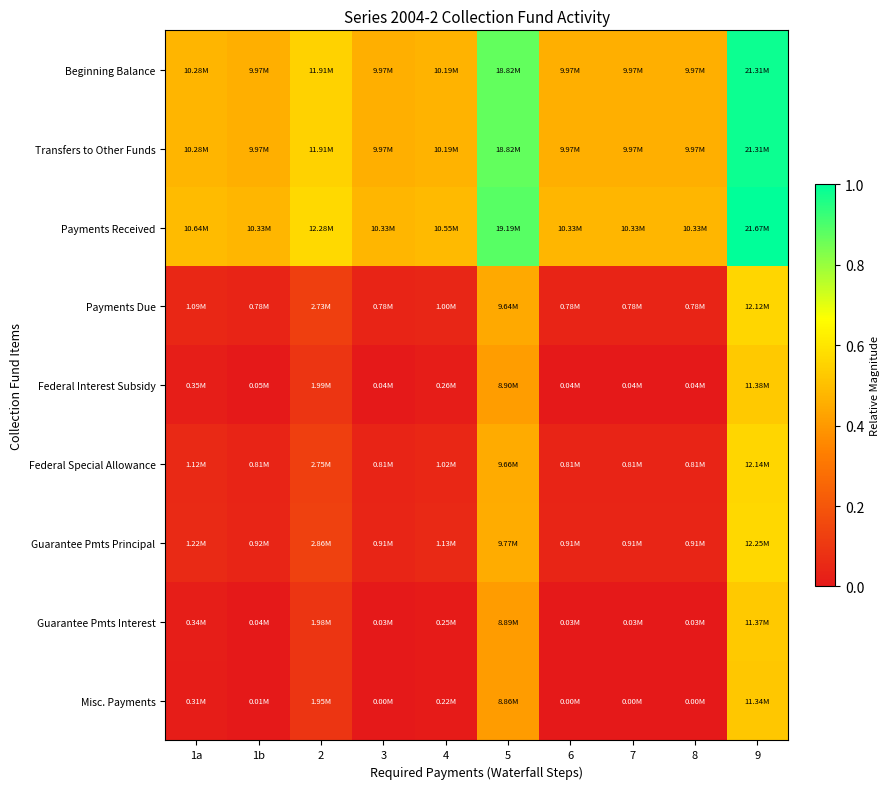

Reading left to right, extract all data points from this chart.

Beginning Balance: 1a=0.5	1b=0.5	2=0.5	3=0.5	4=0.5	5=0.9	6=0.5	7=0.5	8=0.5	9=1.0
Transfers to Other Funds: 1a=0.5	1b=0.5	2=0.5	3=0.5	4=0.5	5=0.9	6=0.5	7=0.5	8=0.5	9=1.0
Payments Received: 1a=0.5	1b=0.5	2=0.6	3=0.5	4=0.5	5=0.9	6=0.5	7=0.5	8=0.5	9=1.0
Payments Due: 1a=0.1	1b=0.0	2=0.1	3=0.0	4=0.0	5=0.4	6=0.0	7=0.0	8=0.0	9=0.6
Federal Interest Subsidy: 1a=0.0	1b=0.0	2=0.1	3=0.0	4=0.0	5=0.4	6=0.0	7=0.0	8=0.0	9=0.5
Federal Special Allowance: 1a=0.1	1b=0.0	2=0.1	3=0.0	4=0.0	5=0.4	6=0.0	7=0.0	8=0.0	9=0.6
Guarantee Pmts Principal: 1a=0.1	1b=0.0	2=0.1	3=0.0	4=0.1	5=0.5	6=0.0	7=0.0	8=0.0	9=0.6
Guarantee Pmts Interest: 1a=0.0	1b=0.0	2=0.1	3=0.0	4=0.0	5=0.4	6=0.0	7=0.0	8=0.0	9=0.5
Misc. Payments: 1a=0.0	1b=0.0	2=0.1	3=0.0	4=0.0	5=0.4	6=0.0	7=0.0	8=0.0	9=0.5